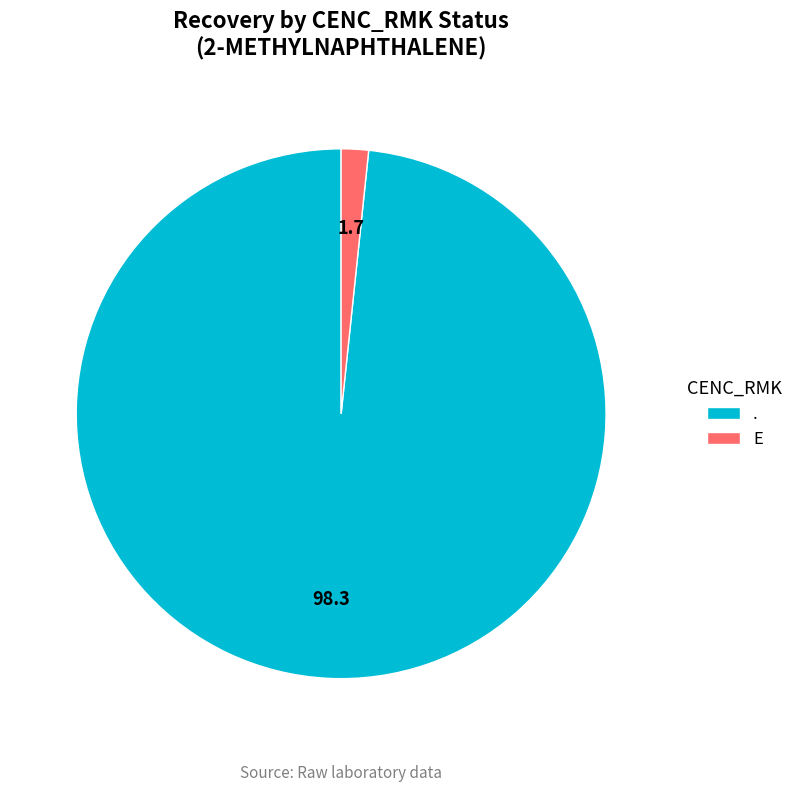

Does . represent more than half of the total?

Yes